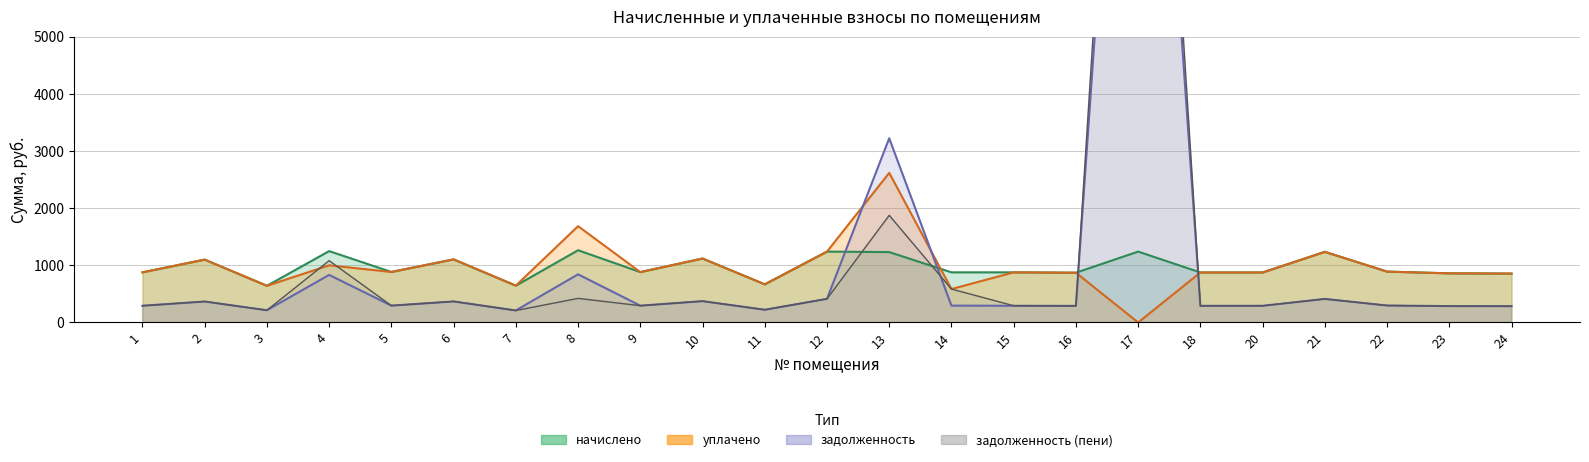

How many intersections are there between задолженность and задолженность (пени)?

1